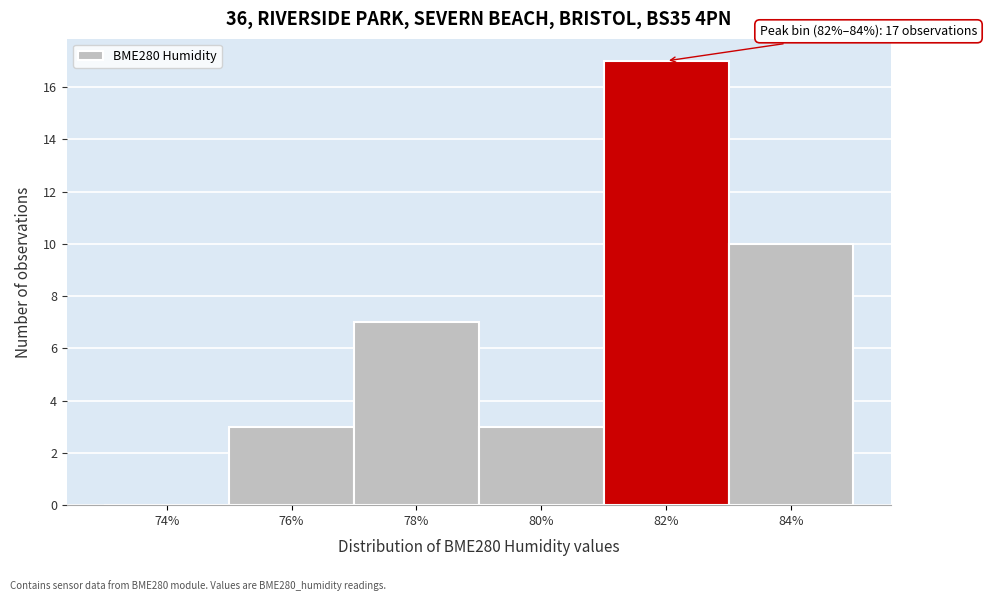

Reading left to right, list all the values displayed in this chart.

74%=0	76%=3	78%=7	80%=3	82%=17	84%=10